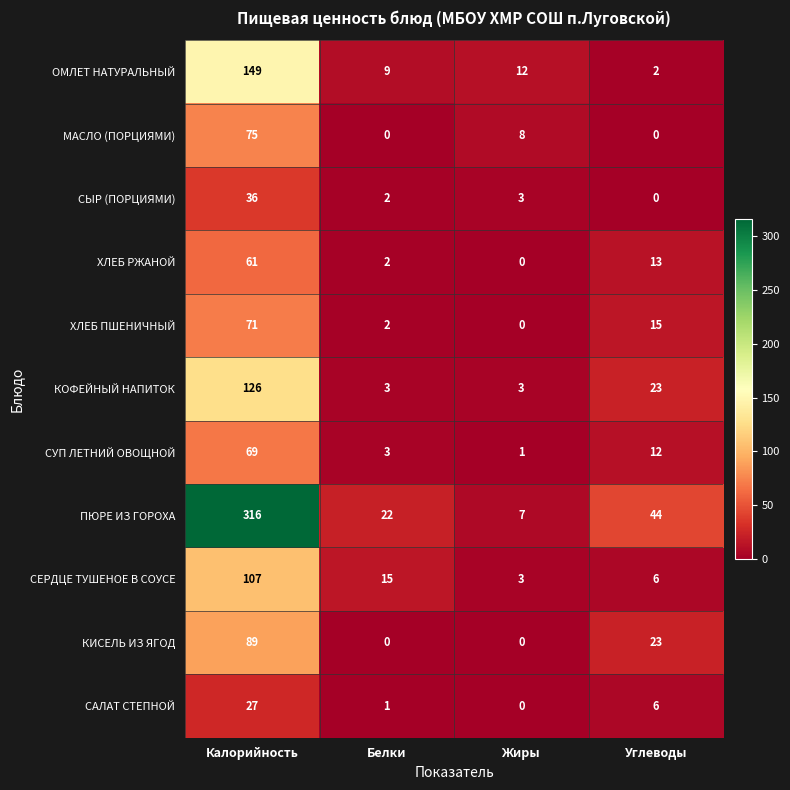

Where is КИСЕЛЬ ИЗ ЯГОД nearest to the value 44?

Углеводы